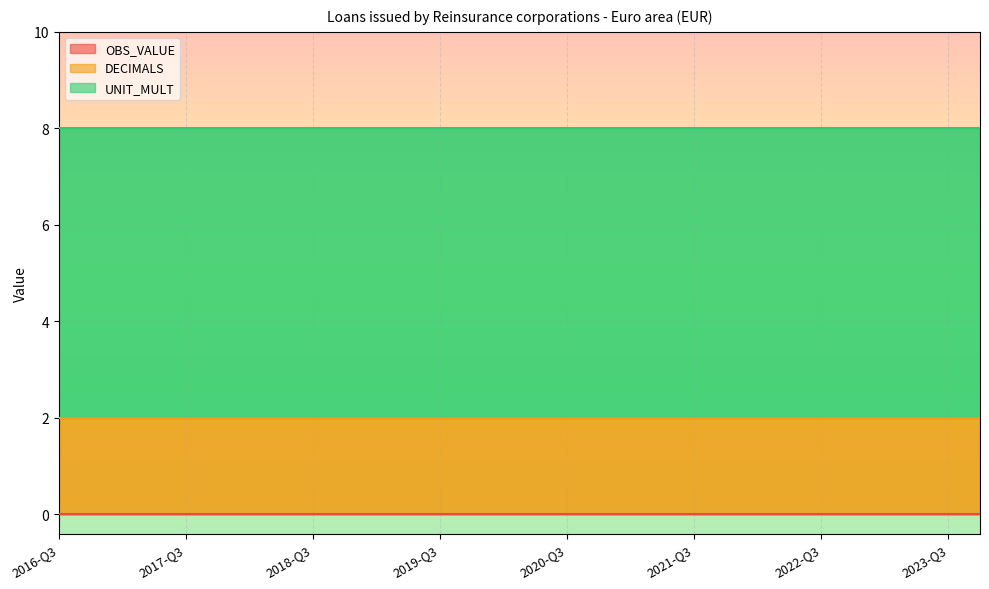

Does the chart display data point markers on the line(s)?

No